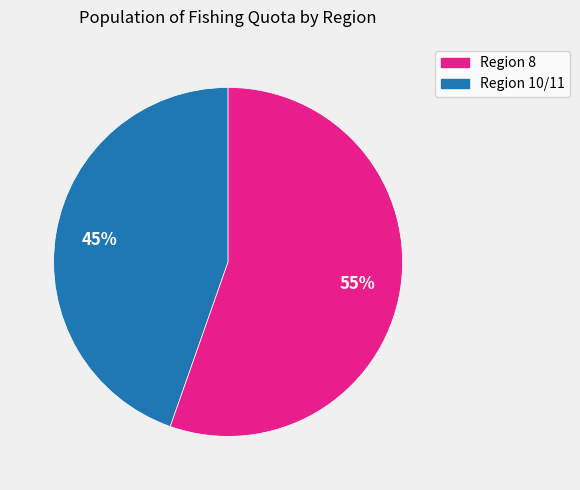

Is there a majority slice in this chart?

Yes